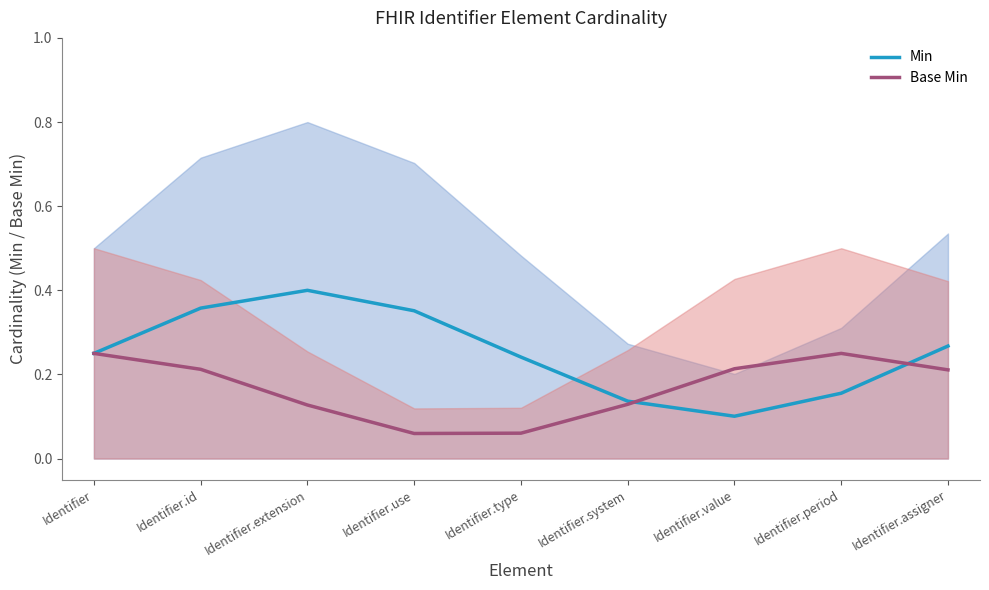

How many intersections are there between Base Min and Min?

2